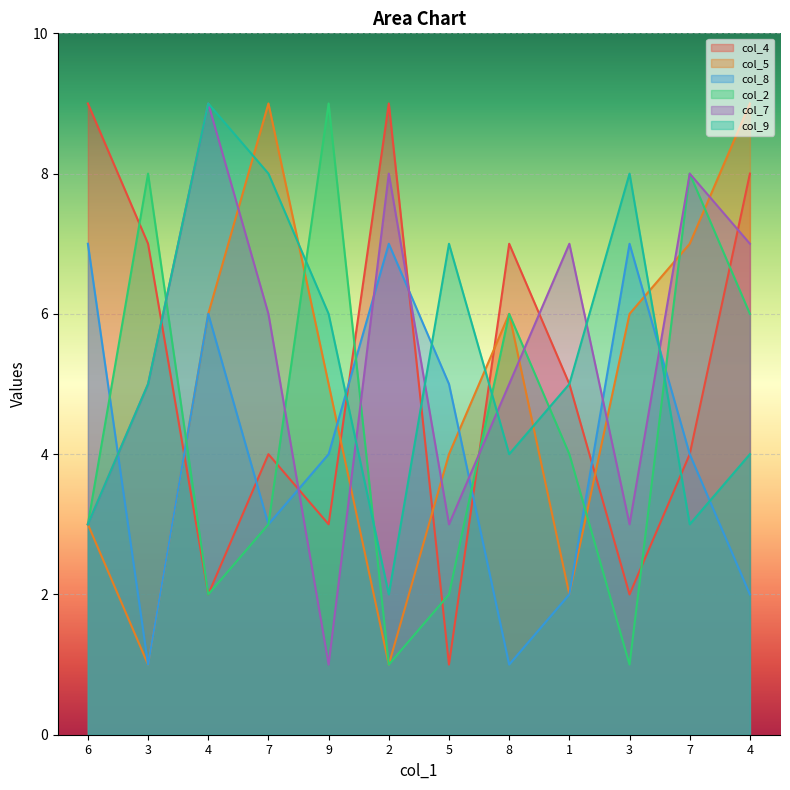

How many values in the col_2 series exceed 4?

5